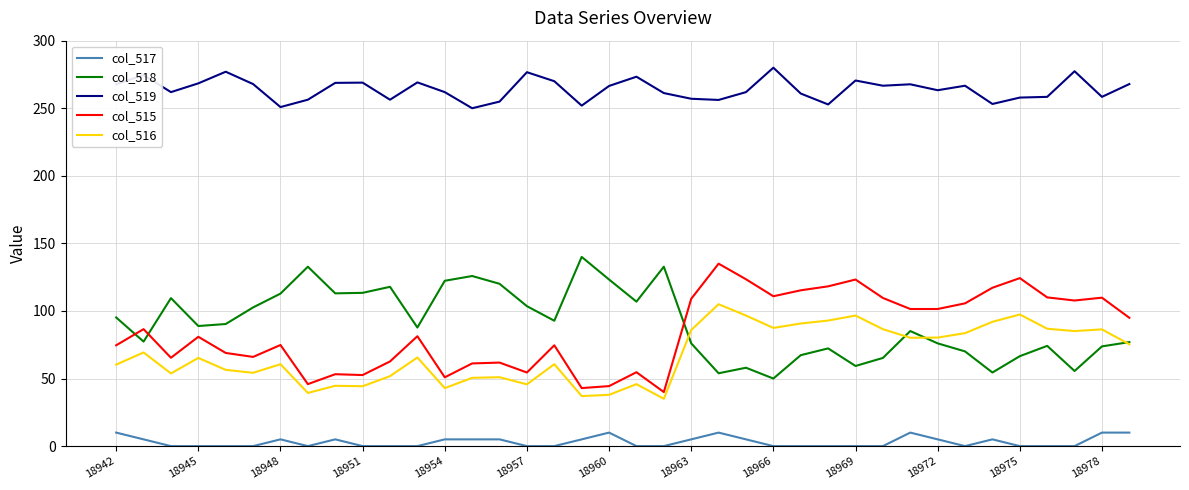

Rank the series by their maximum value, from lowest to highest.

col_517, col_516, col_515, col_518, col_519